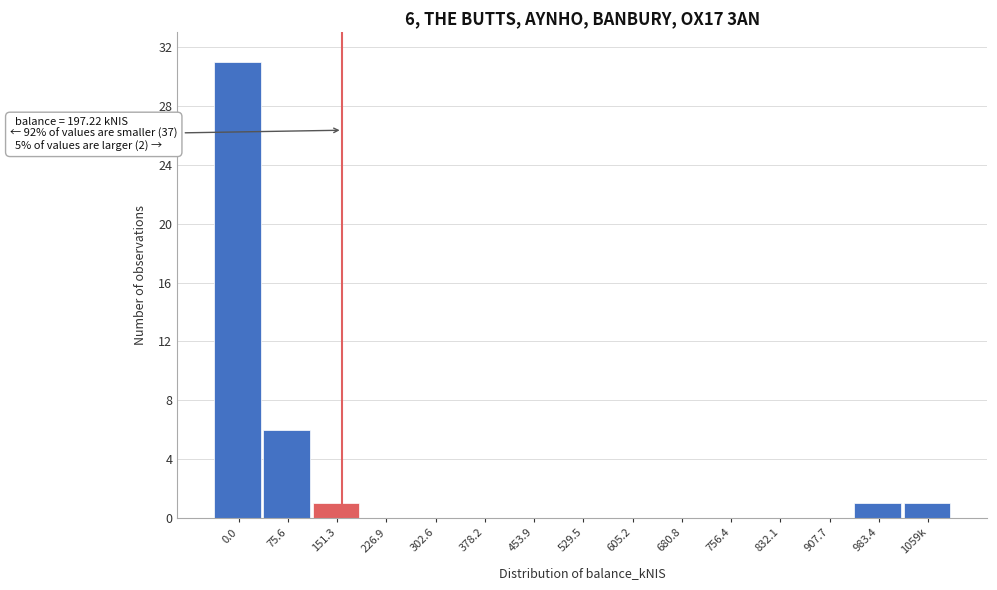

Reading left to right, list all the values displayed in this chart.

0.0=31	75.6=6	151.3=1	226.9=0	302.6=0	378.2=0	453.9=0	529.5=0	605.2=0	680.8=0	756.4=0	832.1=0	907.7=0	983.4=1	1059k=1